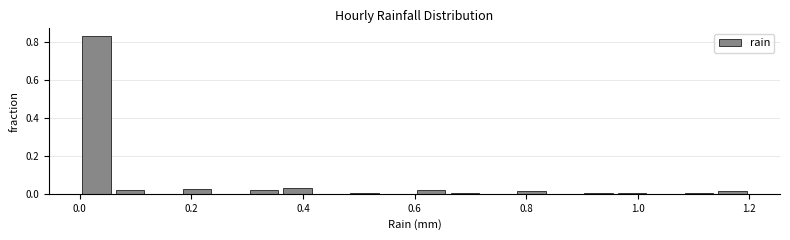

Read against the x-axis, roughly where is the centre of the tallest bar?

0.04